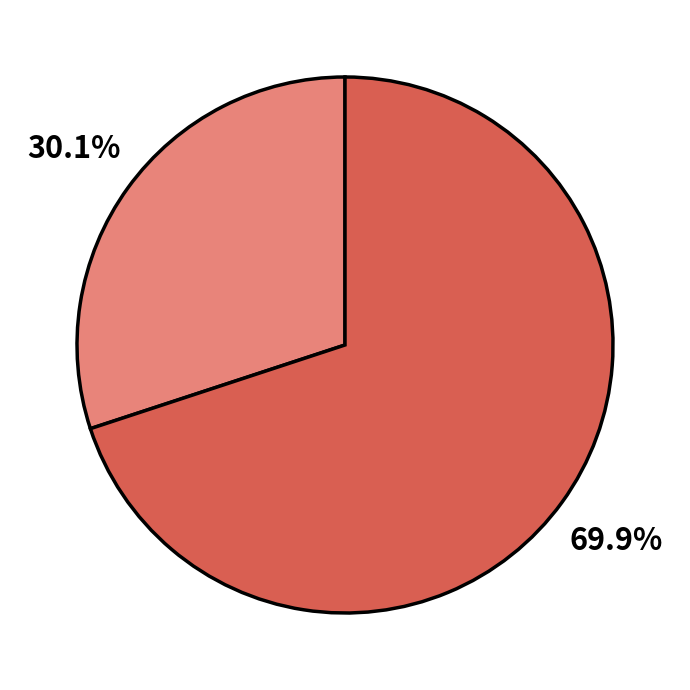

Is there a majority slice in this chart?

Yes